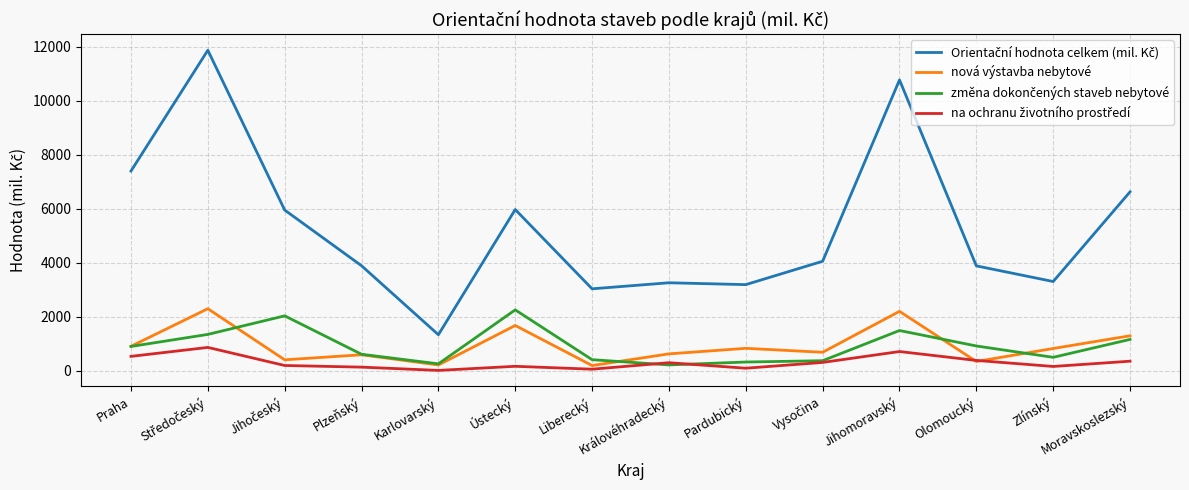

In nová výstavba nebytové, how many points are higher than both neighbors (excluding endpoints)?

5